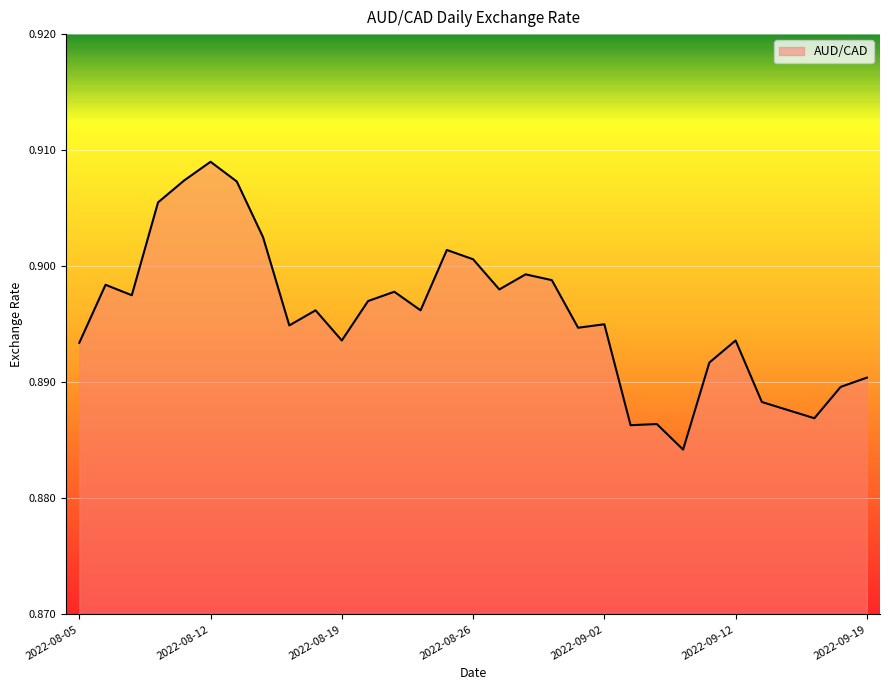

Is this an area chart (filled region under the line)?

Yes